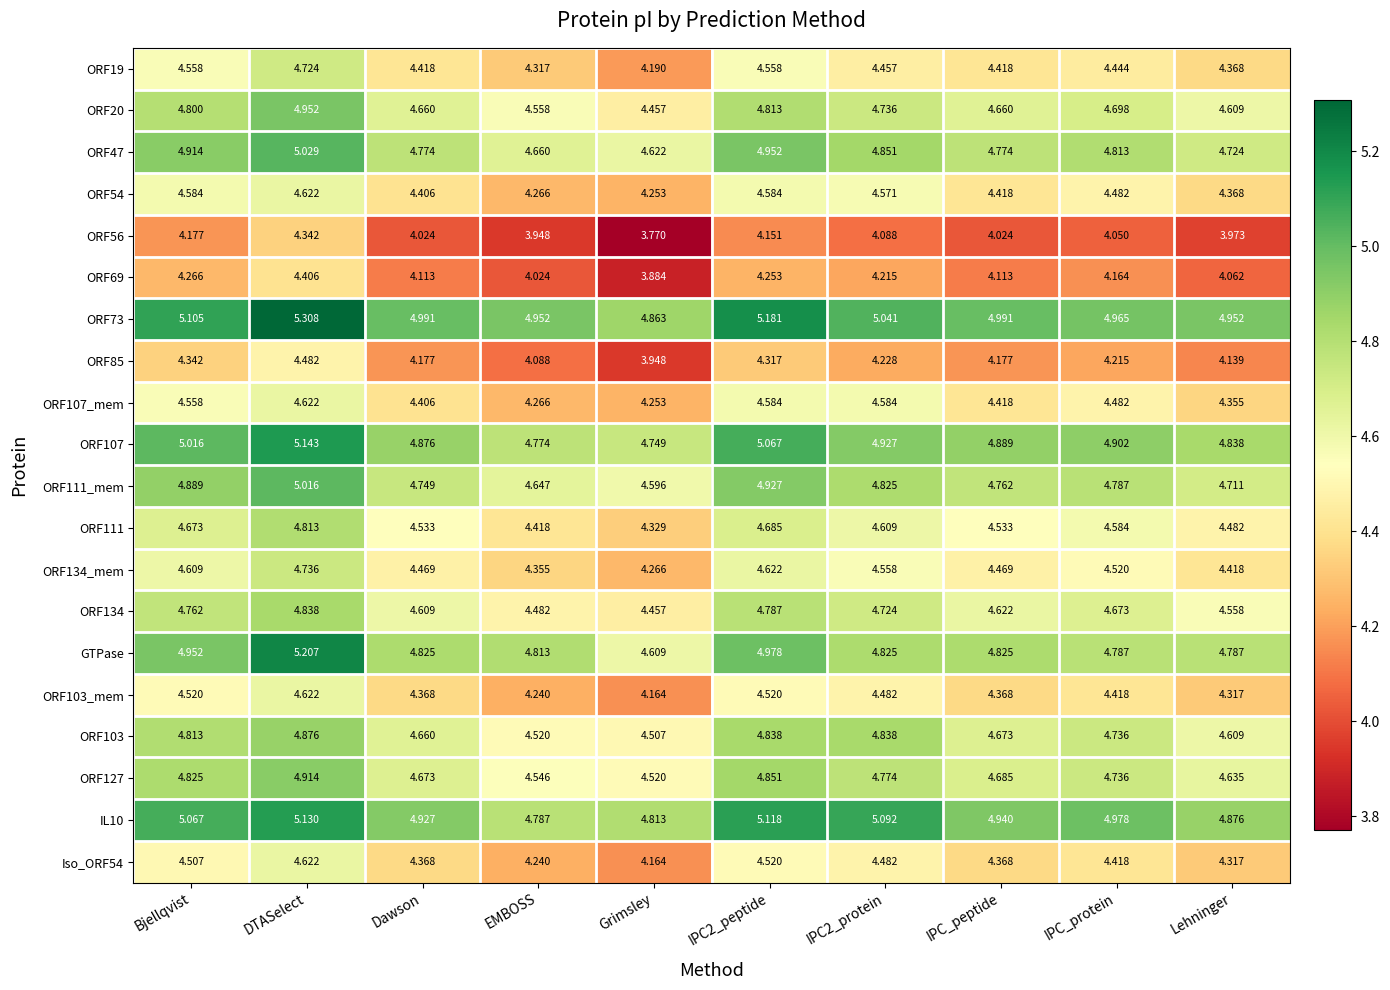

What is the total value across all series at IPC2_protein?

92.9